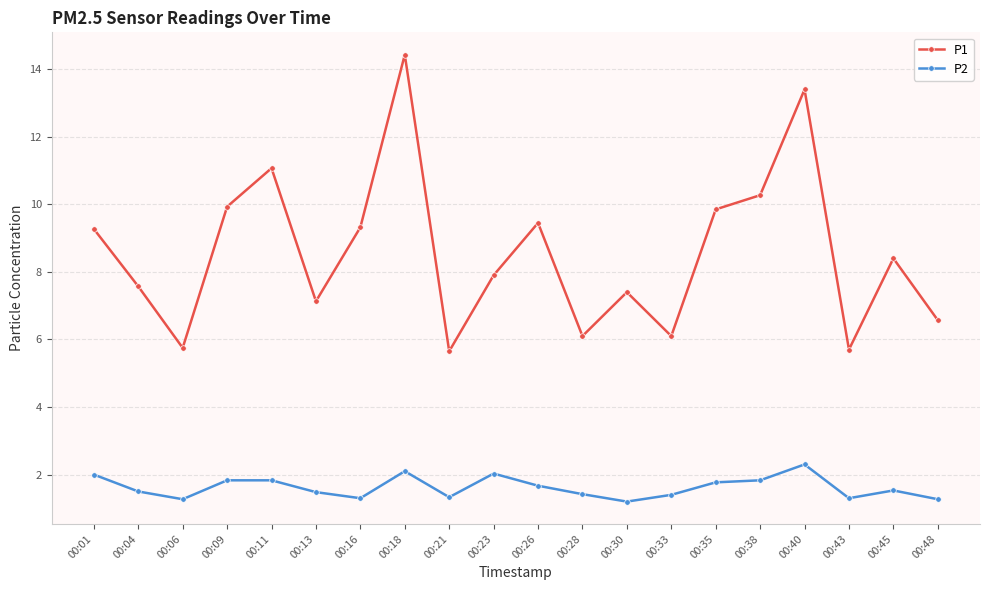

True or false: P2 and P1 intersect in this chart.

False